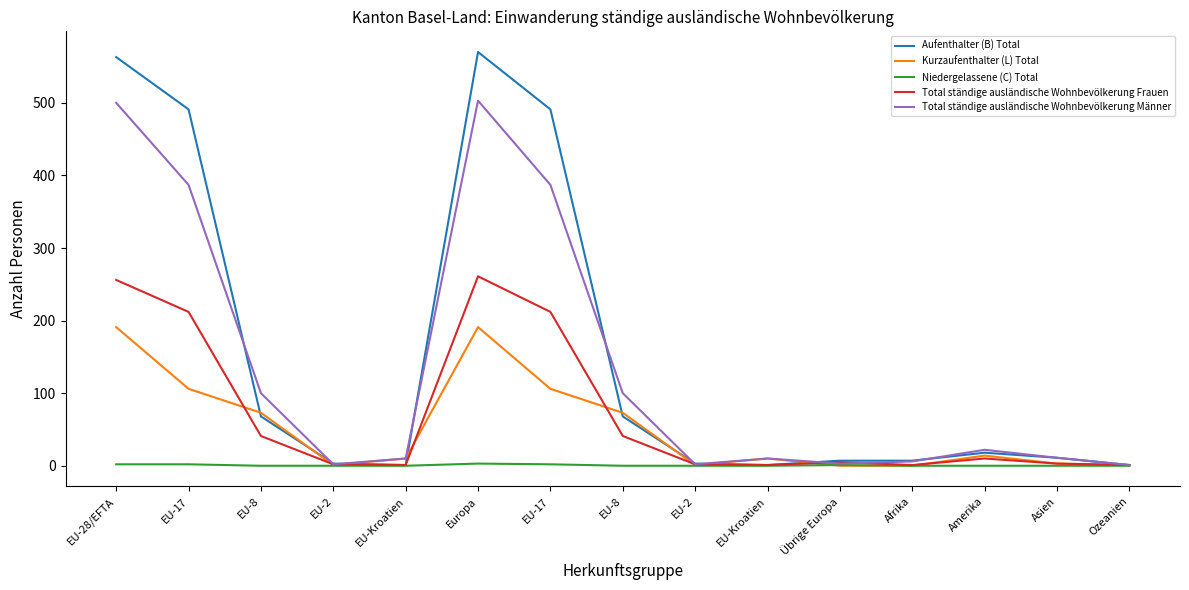

What are all the series names shown in the legend?

Aufenthalter (B) Total, Kurzaufenthalter (L) Total, Niedergelassene (C) Total, Total ständige ausländische Wohnbevölkerung Frauen, Total ständige ausländische Wohnbevölkerung Männer